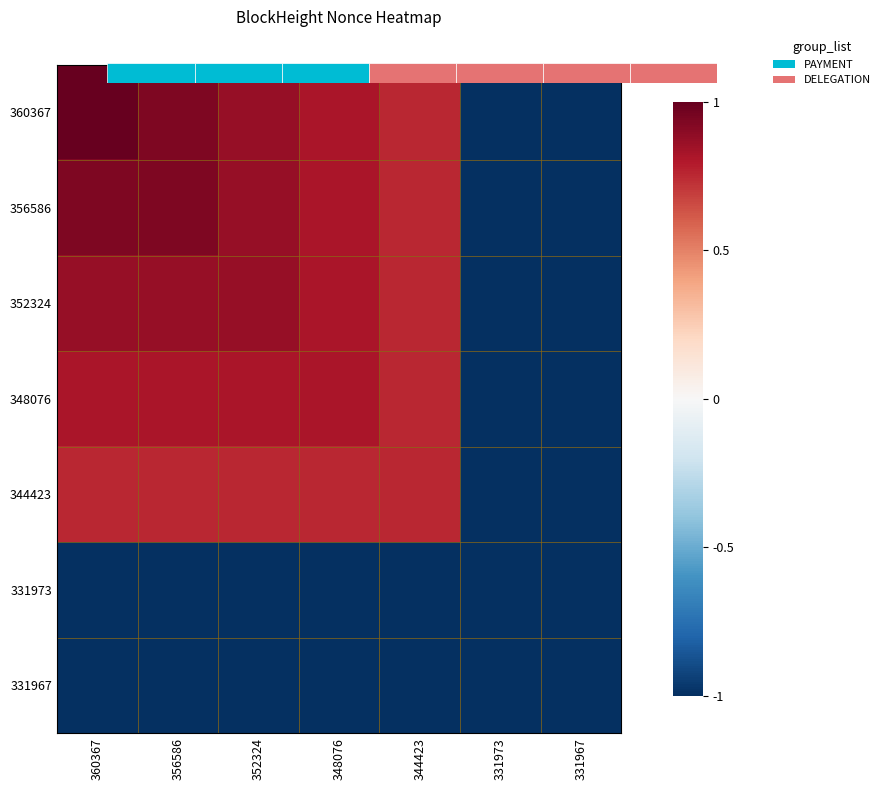

At 331973, list the series in order from smallest to largest.

360367, 356586, 352324, 348076, 344423, 331973, 331967